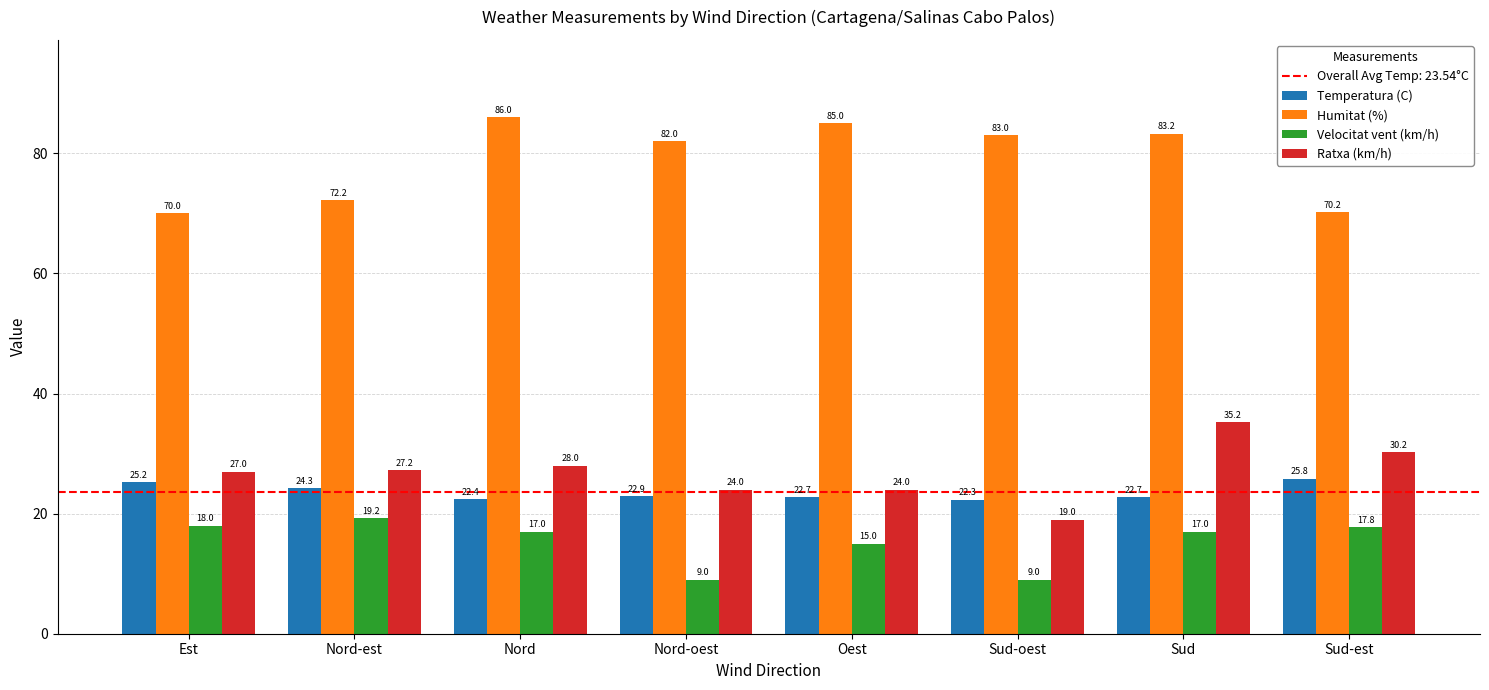

Which series has the largest total across all categories?

Humitat (%)